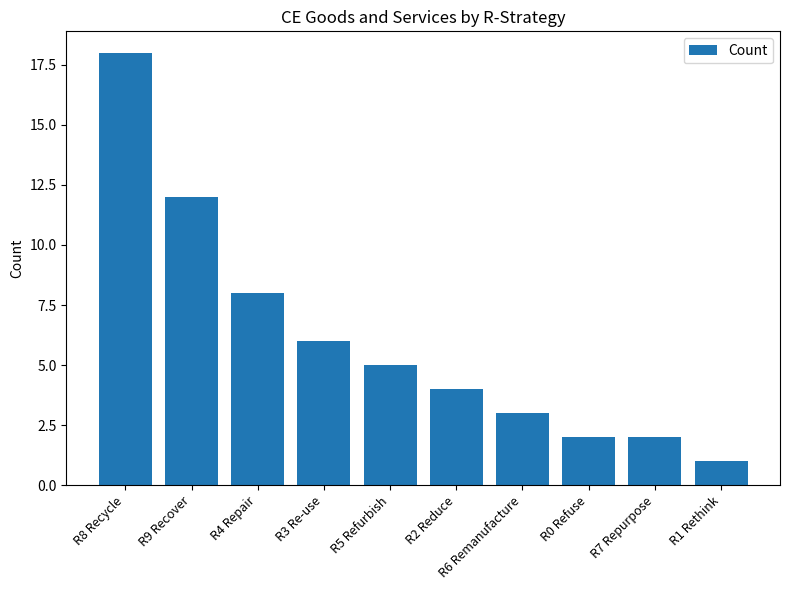

How many values are below 5?

5